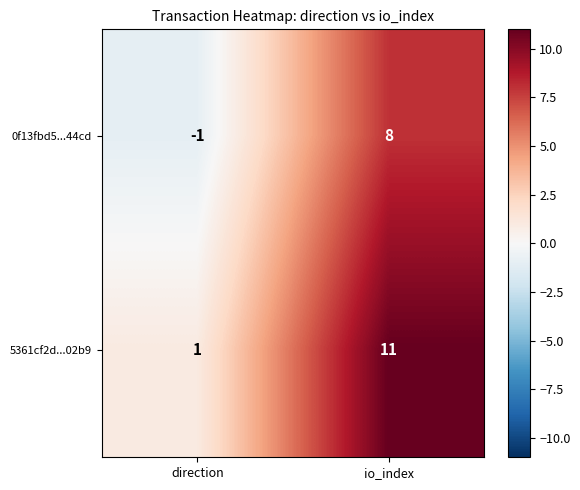

Reading left to right, transcribe all the data shown in this chart.

0f13fbd5...44cd: -1	8
5361cf2d...02b9: 1	11